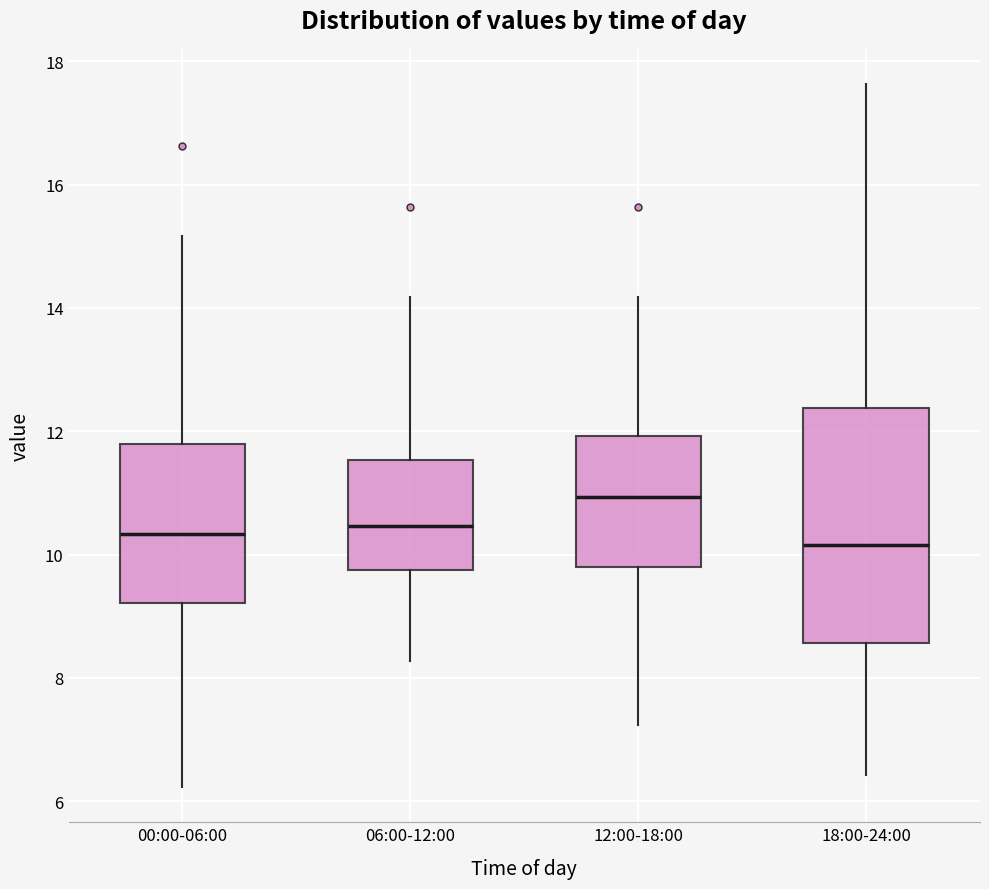

Reading left to right, transcribe this box plot: for each box, give where its median line is, the range the box spans, and where its two whiskers end, as read against the y-axis. The values are not printed on the chart, so give them approximately, as read against the axis.

00:00-06:00: median 10.4, box 9.2 to 11.8, whiskers 6.2 to 15.2
06:00-12:00: median 10.4, box 9.8 to 11.6, whiskers 8.2 to 14.2
12:00-18:00: median 11.0, box 9.8 to 12.0, whiskers 7.2 to 14.2
18:00-24:00: median 10.2, box 8.6 to 12.4, whiskers 6.4 to 17.6